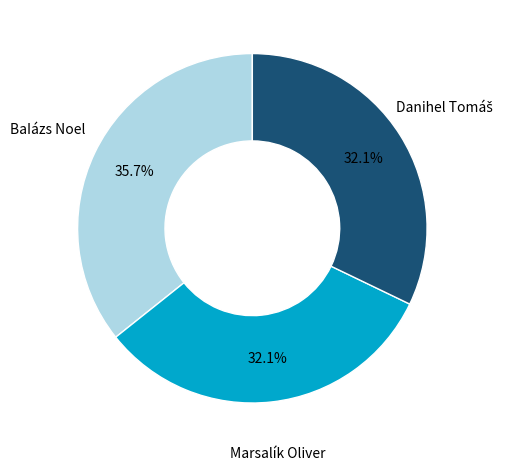

Count the number of slices in the pie.

3